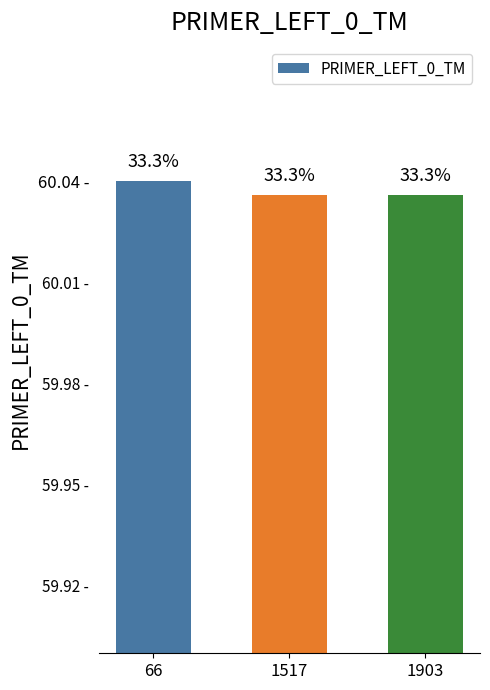

What is the minimum value shown in the chart?

60.0